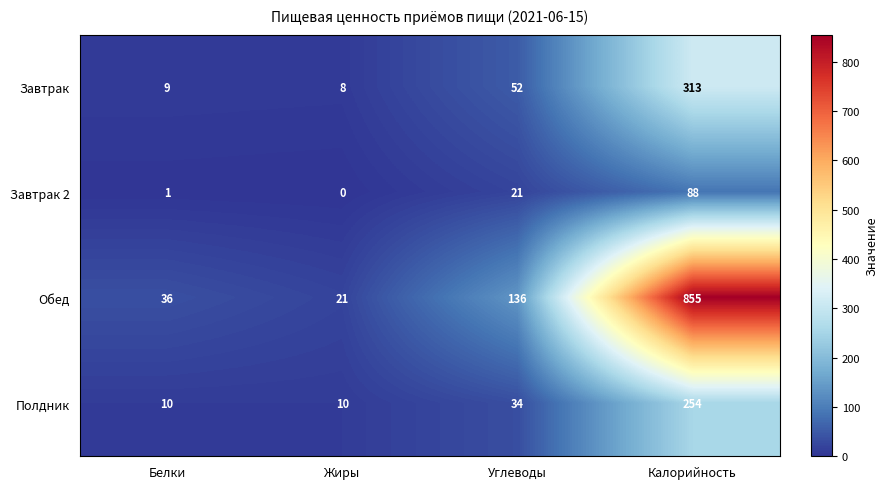

Which series has the widest spread of values?

Обед